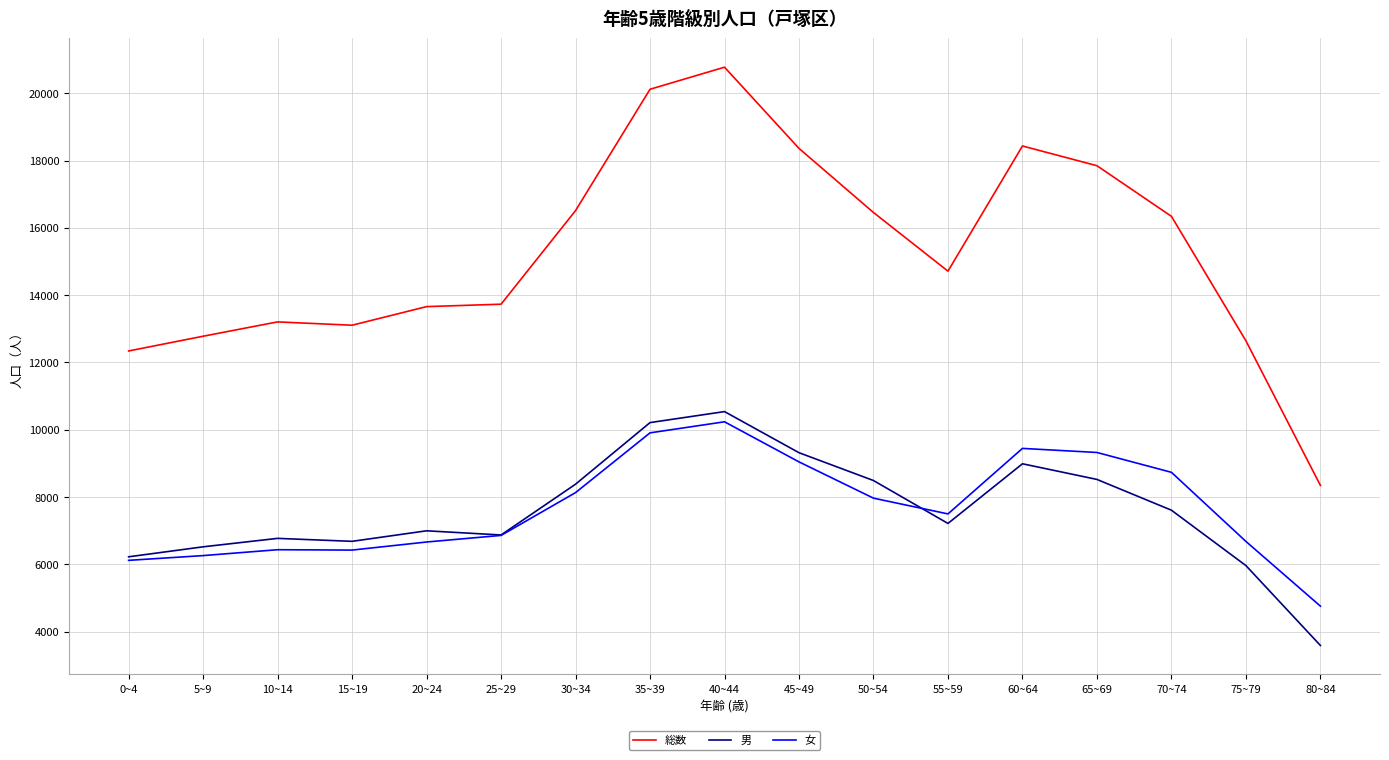

True or false: 総数 has a value of 3165 at 5~9.

False